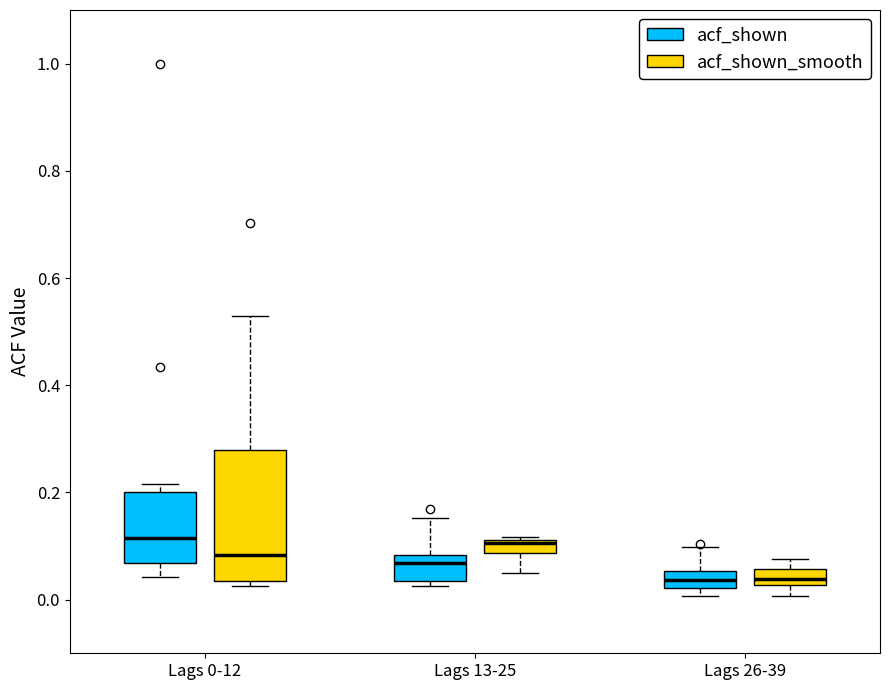

Which box is the tallest, from its lower edge to its upper edge?

Lags 0-12 (acf_shown_smooth)